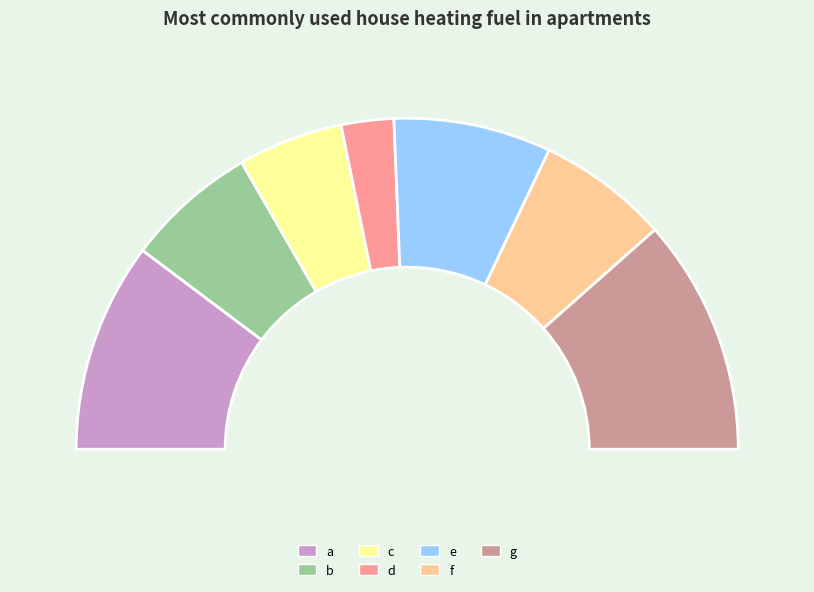

To the nearest percent, what is the difference between the largest and smallest slice percentages?

18%